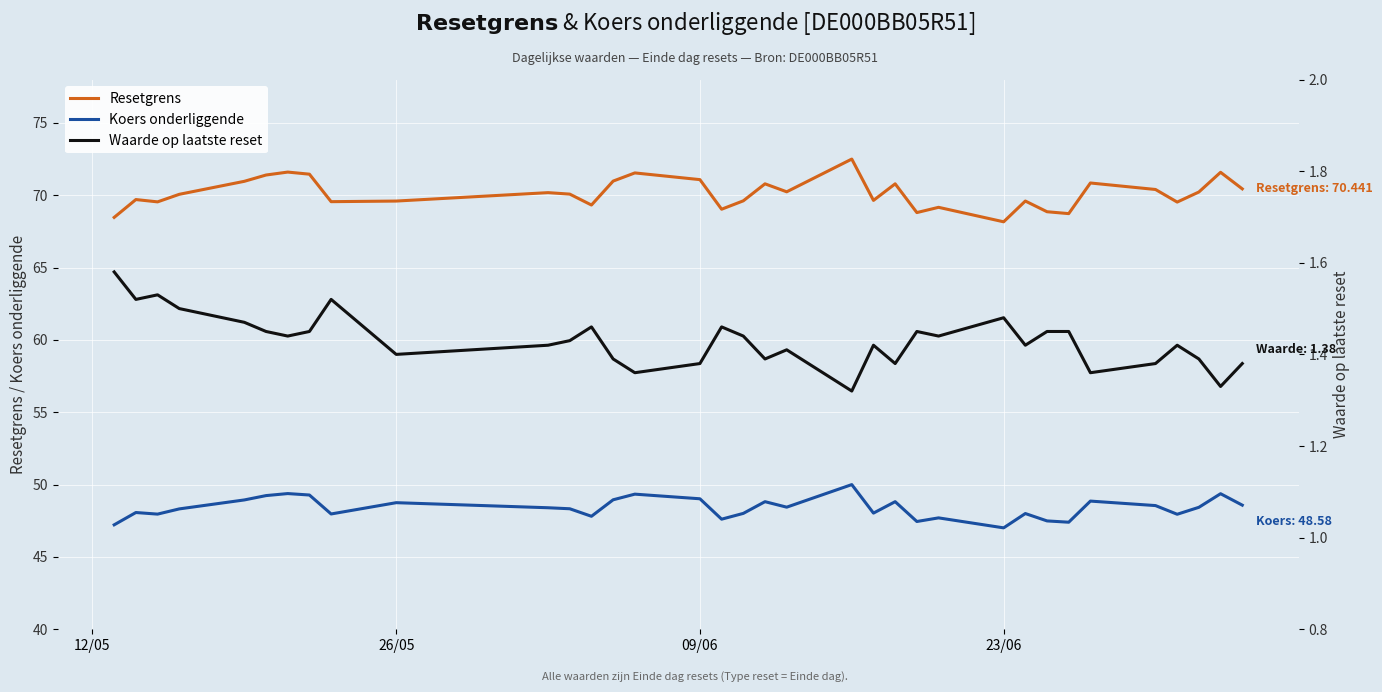

Which series has the widest spread of values?

Resetgrens